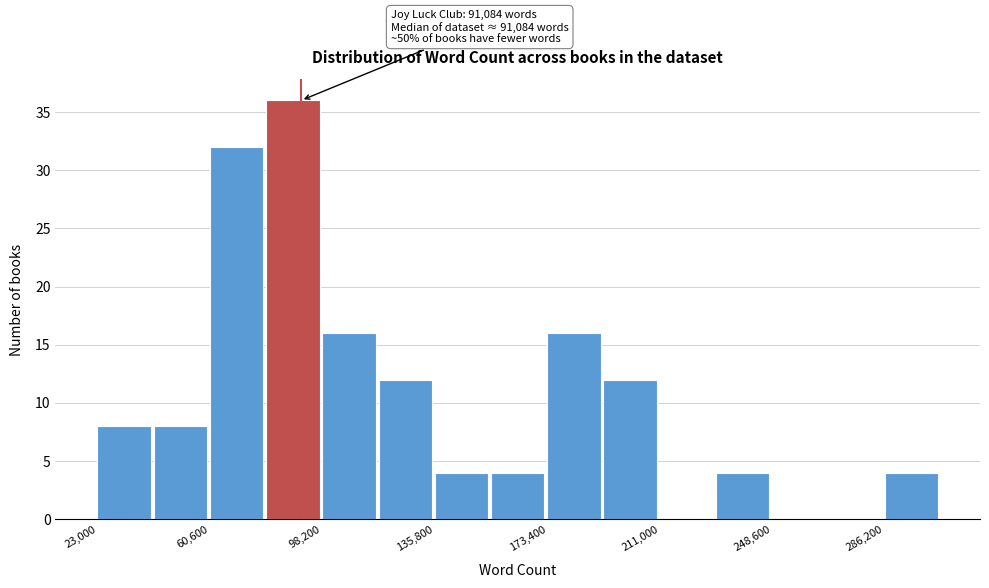

Around what value on the x-axis is the tallest bar? Give the approximate position of its centre, as read against the axis.

90000